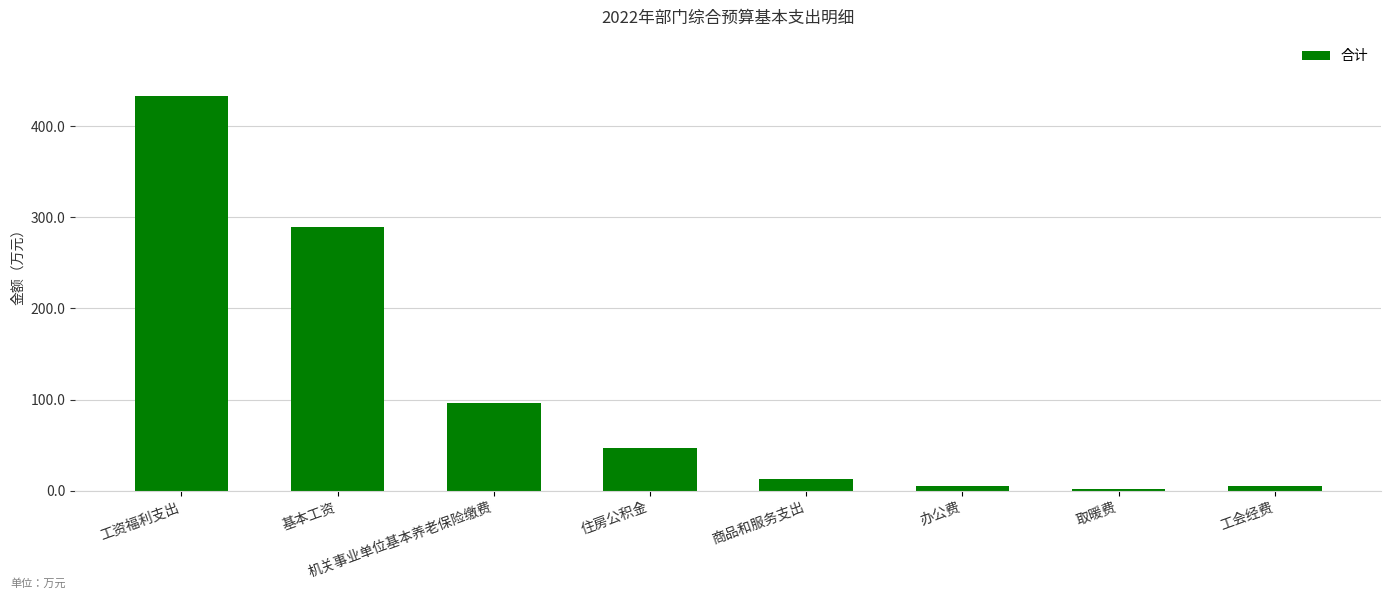

Which label corresponds to the largest value in the chart?

工资福利支出